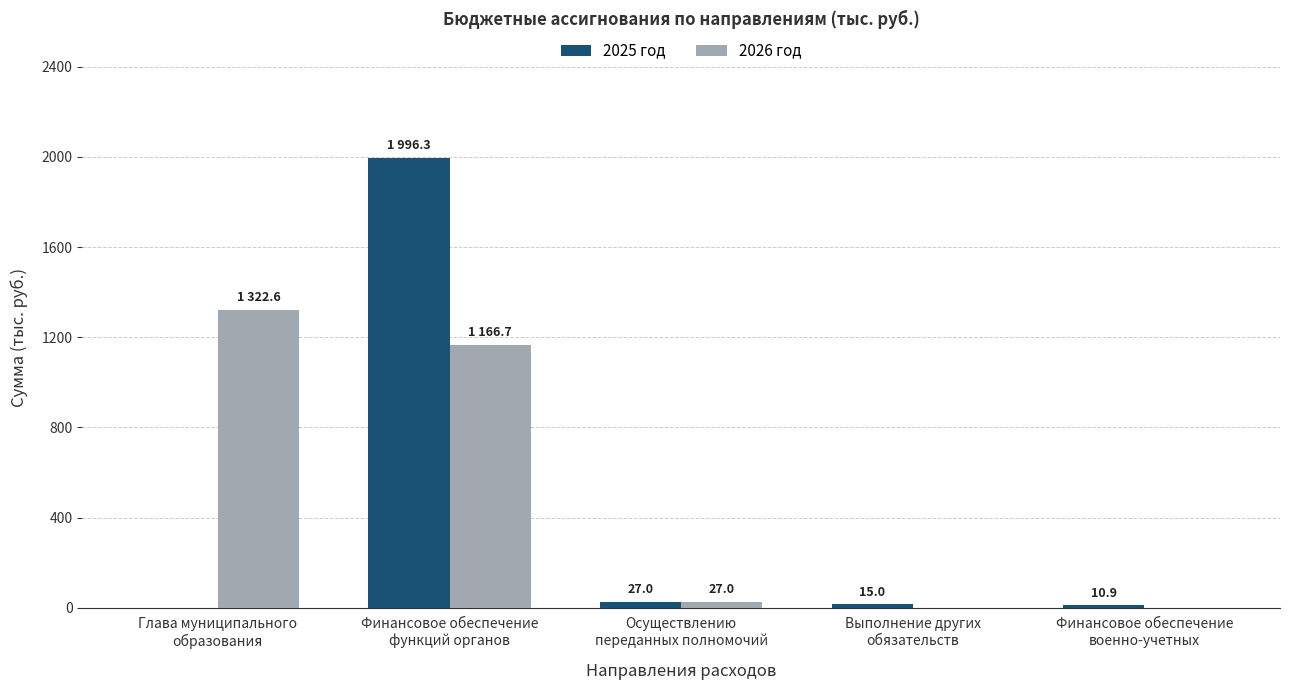

What is the total value across all series at Глава муниципального
образования?

1322.6